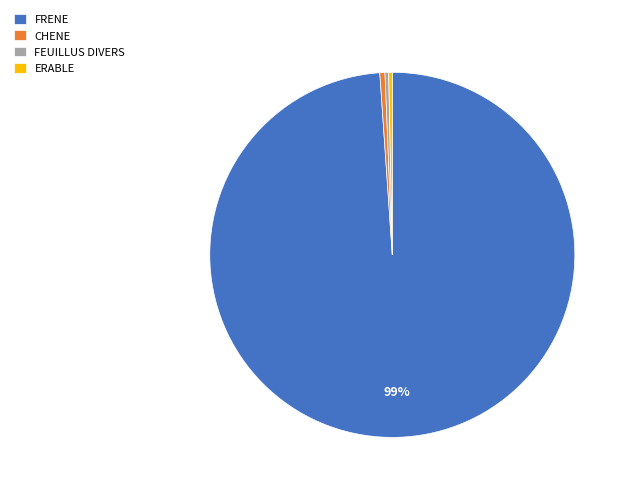

To the nearest percent, what is the average slice percentage?

25%